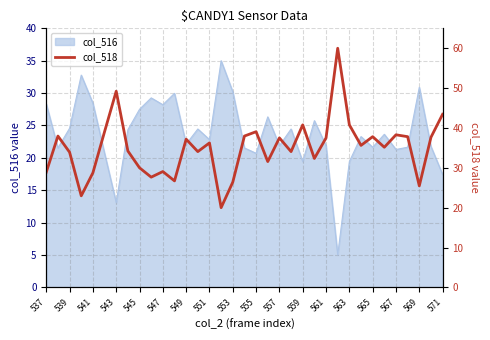

What is the maximum value for col_516?

35.0